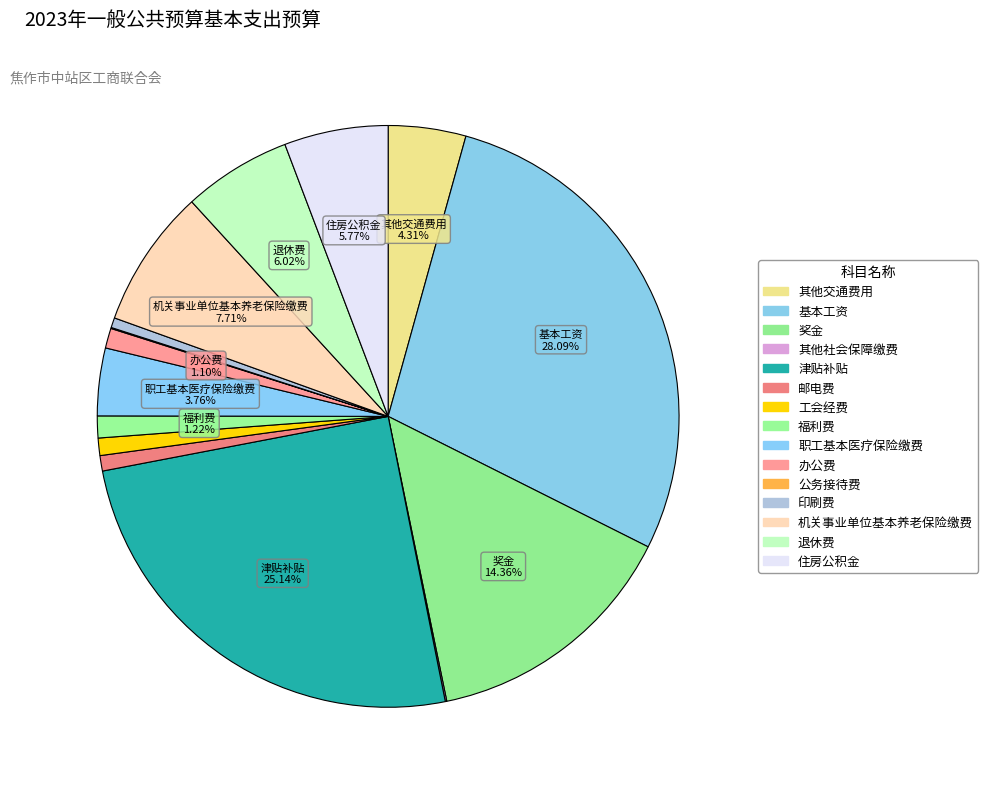

How many slices are in this pie chart?

15